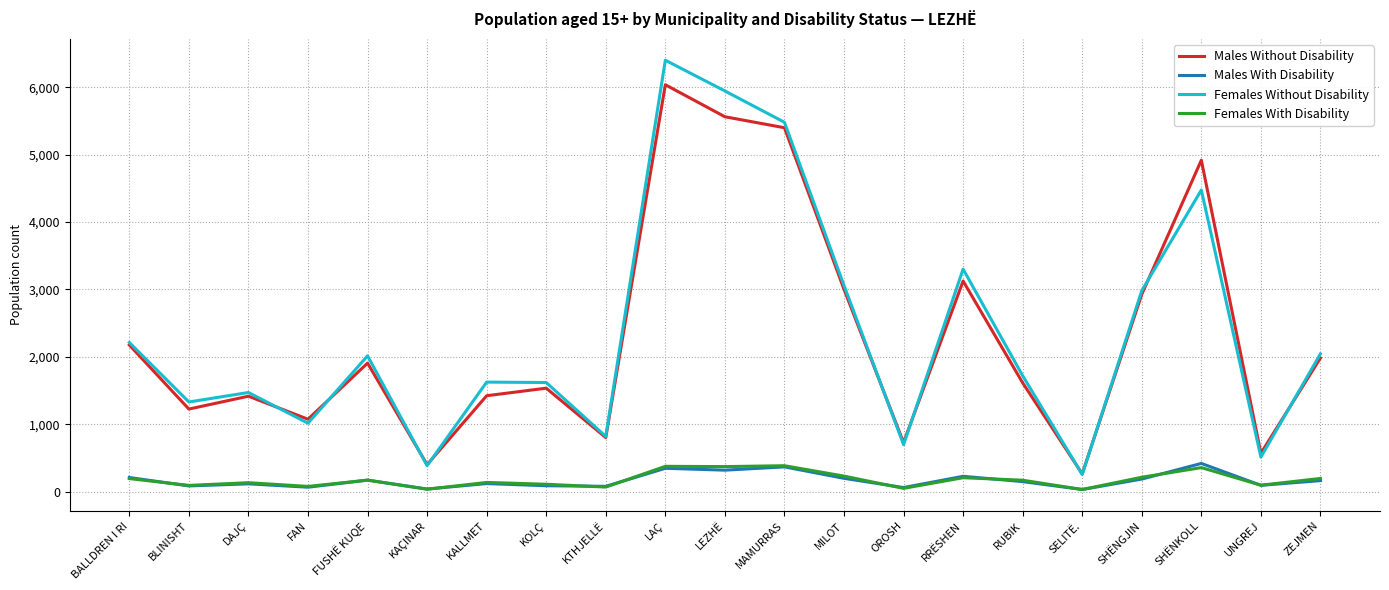

True or false: Males Without Disability and Males With Disability intersect in this chart.

False